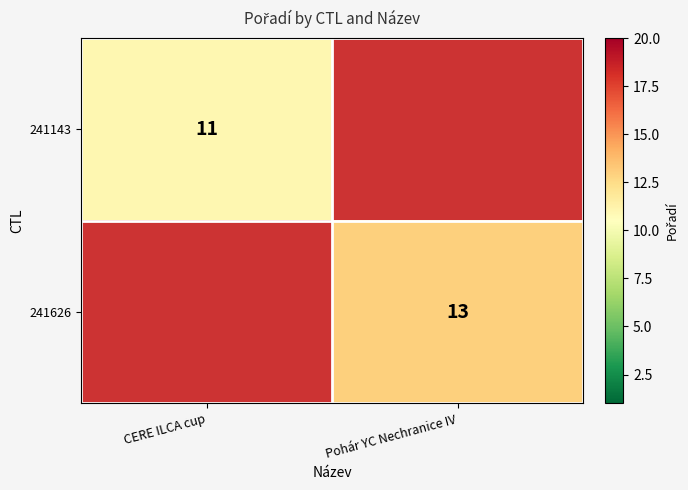

Is it true that 241626 equals 13 at Pohár YC Nechranice IV?

True